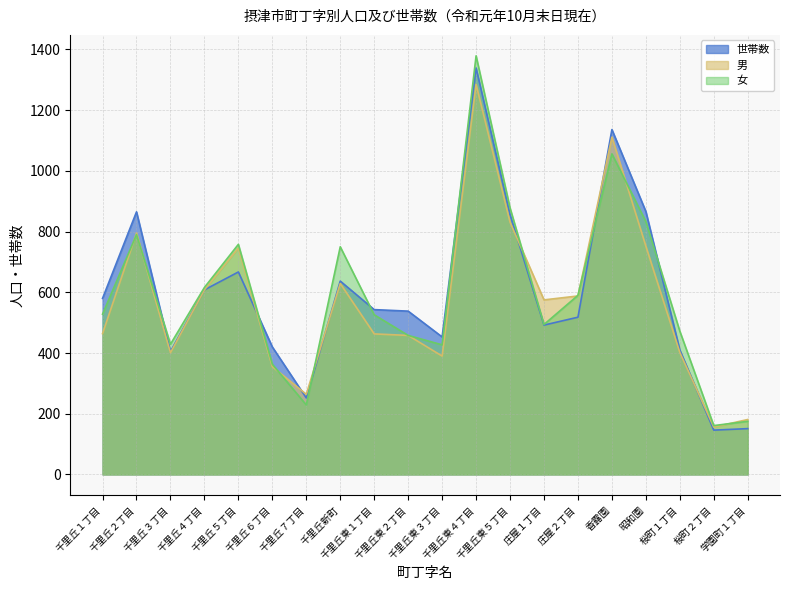

What is the label of the 3rd point from the left?

千里丘３丁目